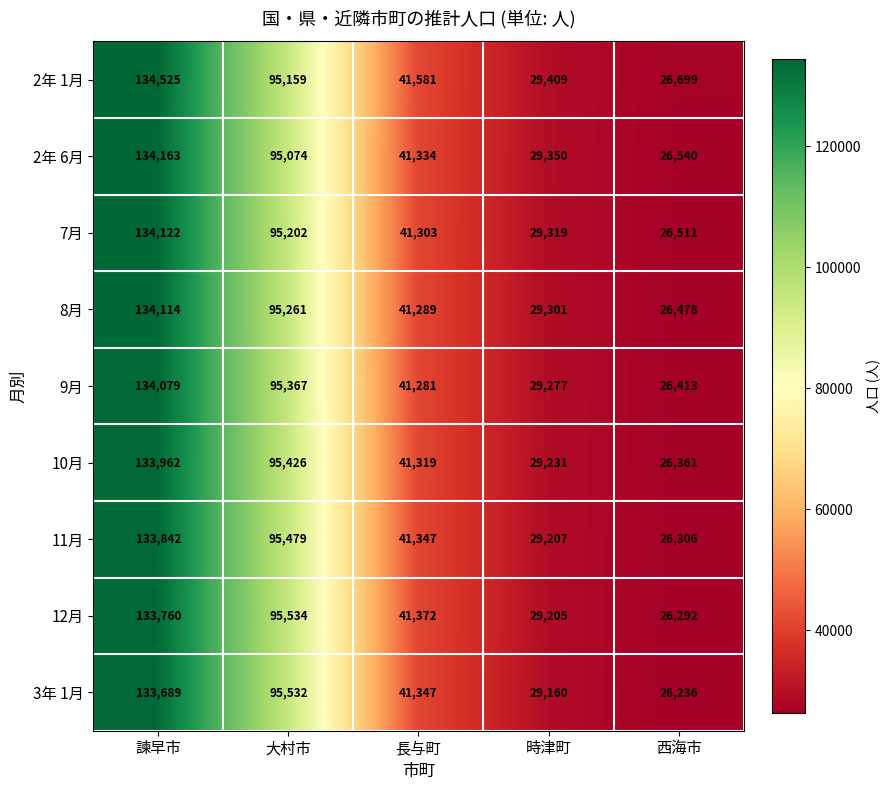

Which series has the largest total across all categories?

2年 1月